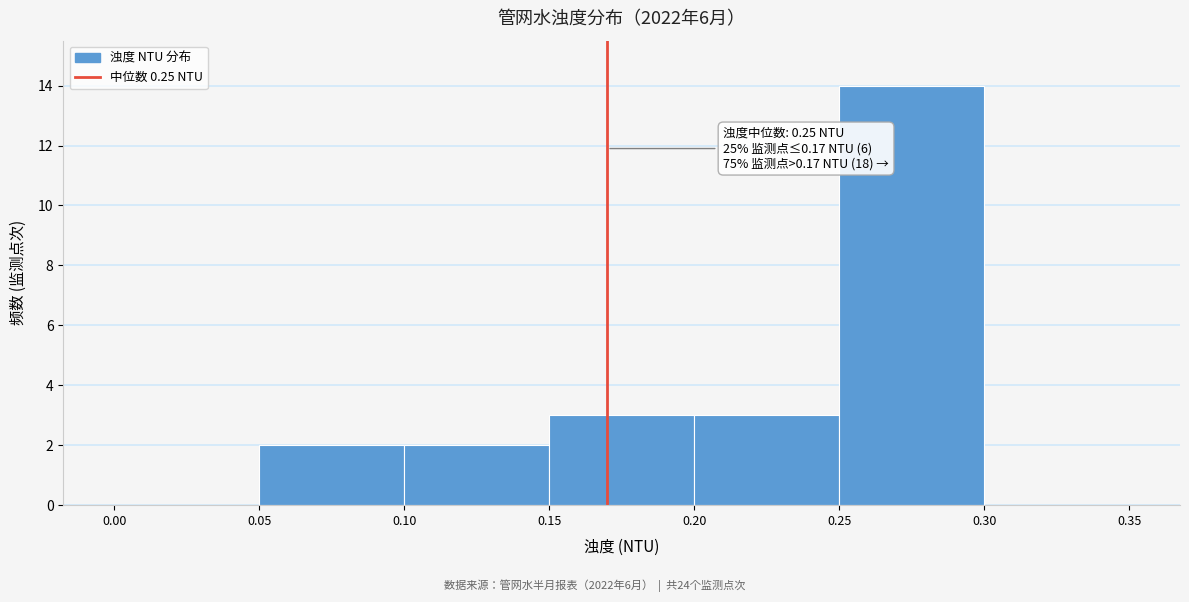

Over which range of the x-axis is the bar tallest?

0.25 to 0.30